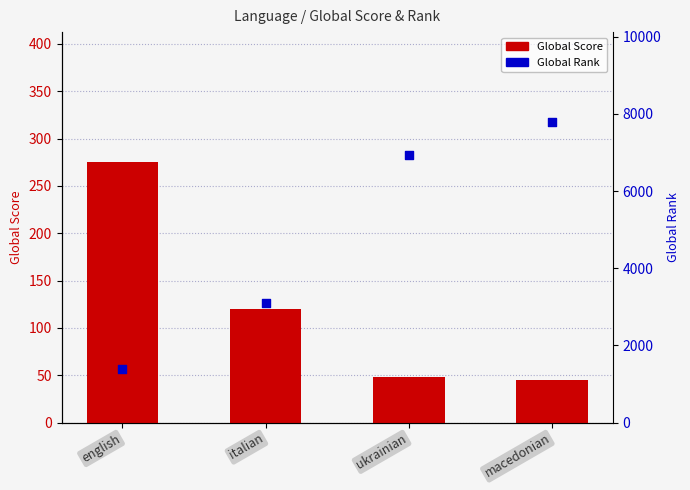

Which series reaches the minimum Y coordinate?

Global Score